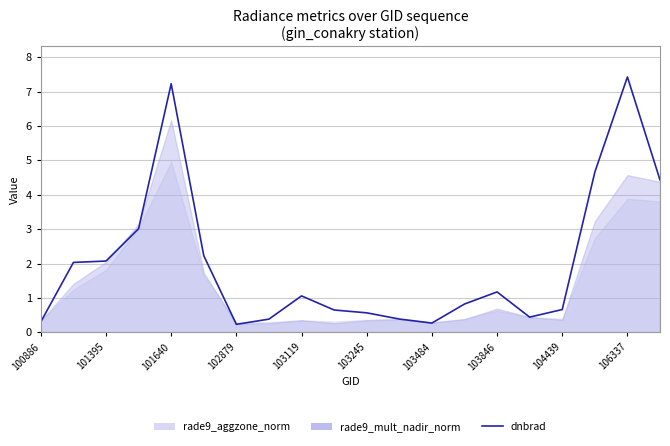

At which label does the data first exceed 1?

101395